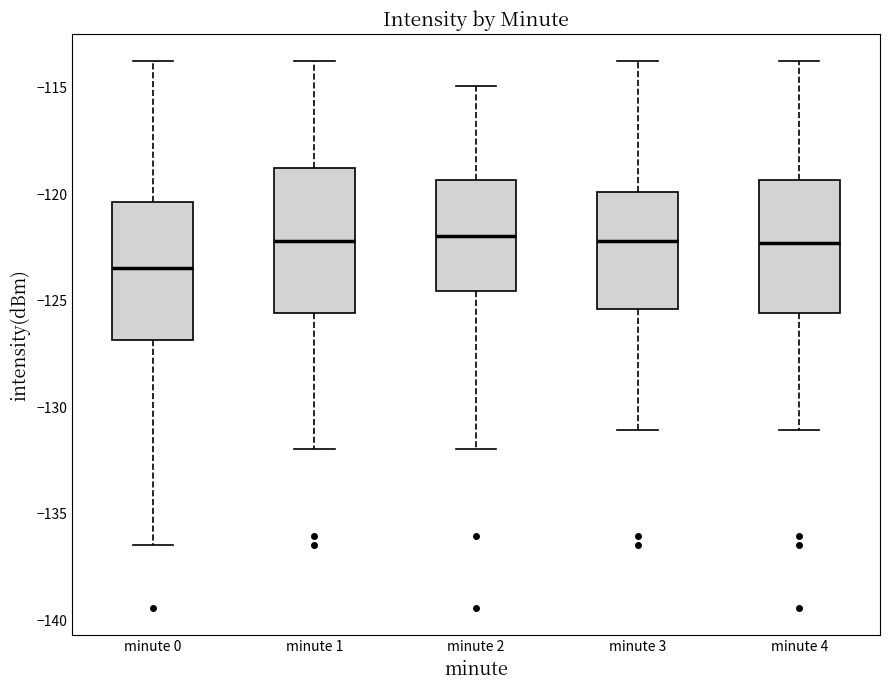

Reading left to right, read every box against the y-axis: the position of its median line, the range the box covers, and the ends of its whiskers. The values are not printed on the chart, so give them approximately, as read against the axis.

minute 0: median -123.5, box -127.0 to -120.5, whiskers -136.5 to -114.0
minute 1: median -122.0, box -125.5 to -119.0, whiskers -132.0 to -114.0
minute 2: median -122.0, box -124.5 to -119.5, whiskers -132.0 to -115.0
minute 3: median -122.0, box -125.5 to -120.0, whiskers -131.0 to -114.0
minute 4: median -122.5, box -125.5 to -119.5, whiskers -131.0 to -114.0